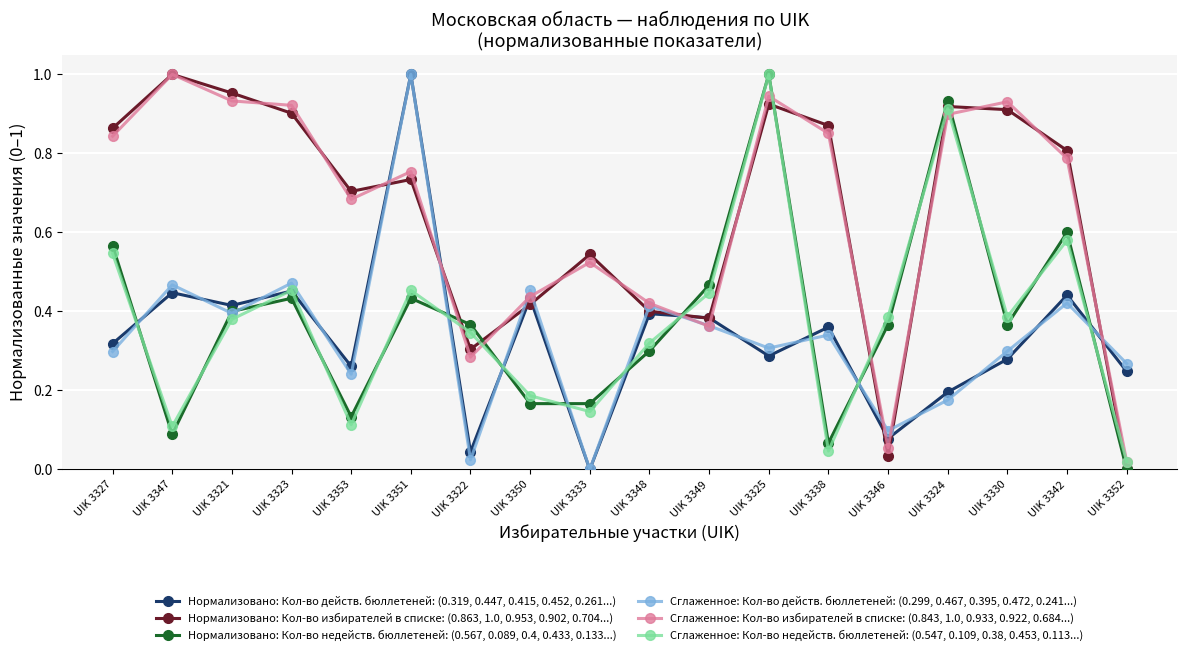

True or false: Нормализовано: Кол-во недейств. бюллетеней: (0.567, 0.089, 0.4, 0.433, 0.133...) has a value of 0.3 at UIK 3349.

False